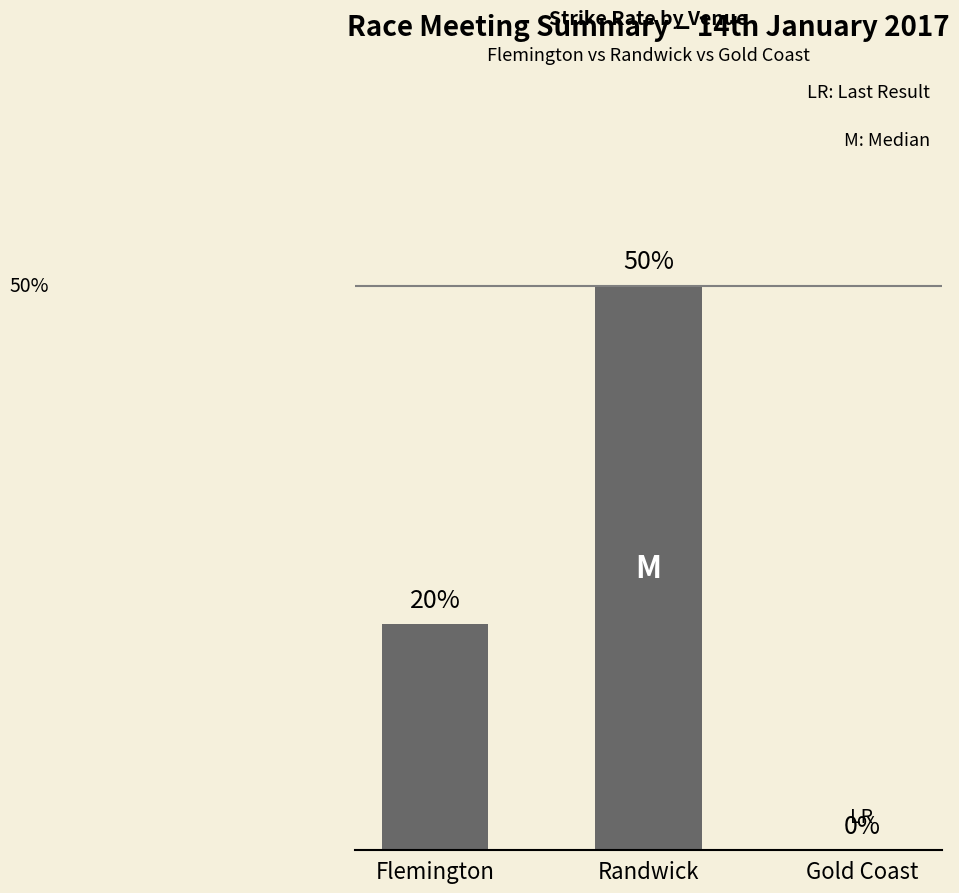

Is it true that the value at Flemington is 0.3?

False